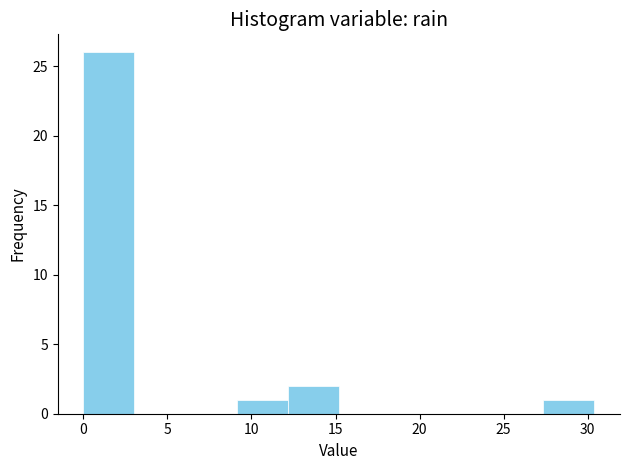

Reading left to right, list every bar in this chart as the range it spans on the x-axis followed by its height. Neither the bar edges nor the heights are printed on the chart, so give them approximately, as read against the axes.

0.0 to 3.0: 26
3.0 to 6.0: 0
6.0 to 9.0: 0
9.0 to 12.0: 1
12.0 to 15.0: 2
15.0 to 18.0: 0
18.0 to 21.5: 0
21.5 to 24.5: 0
24.5 to 27.5: 0
27.5 to 30.5: 1